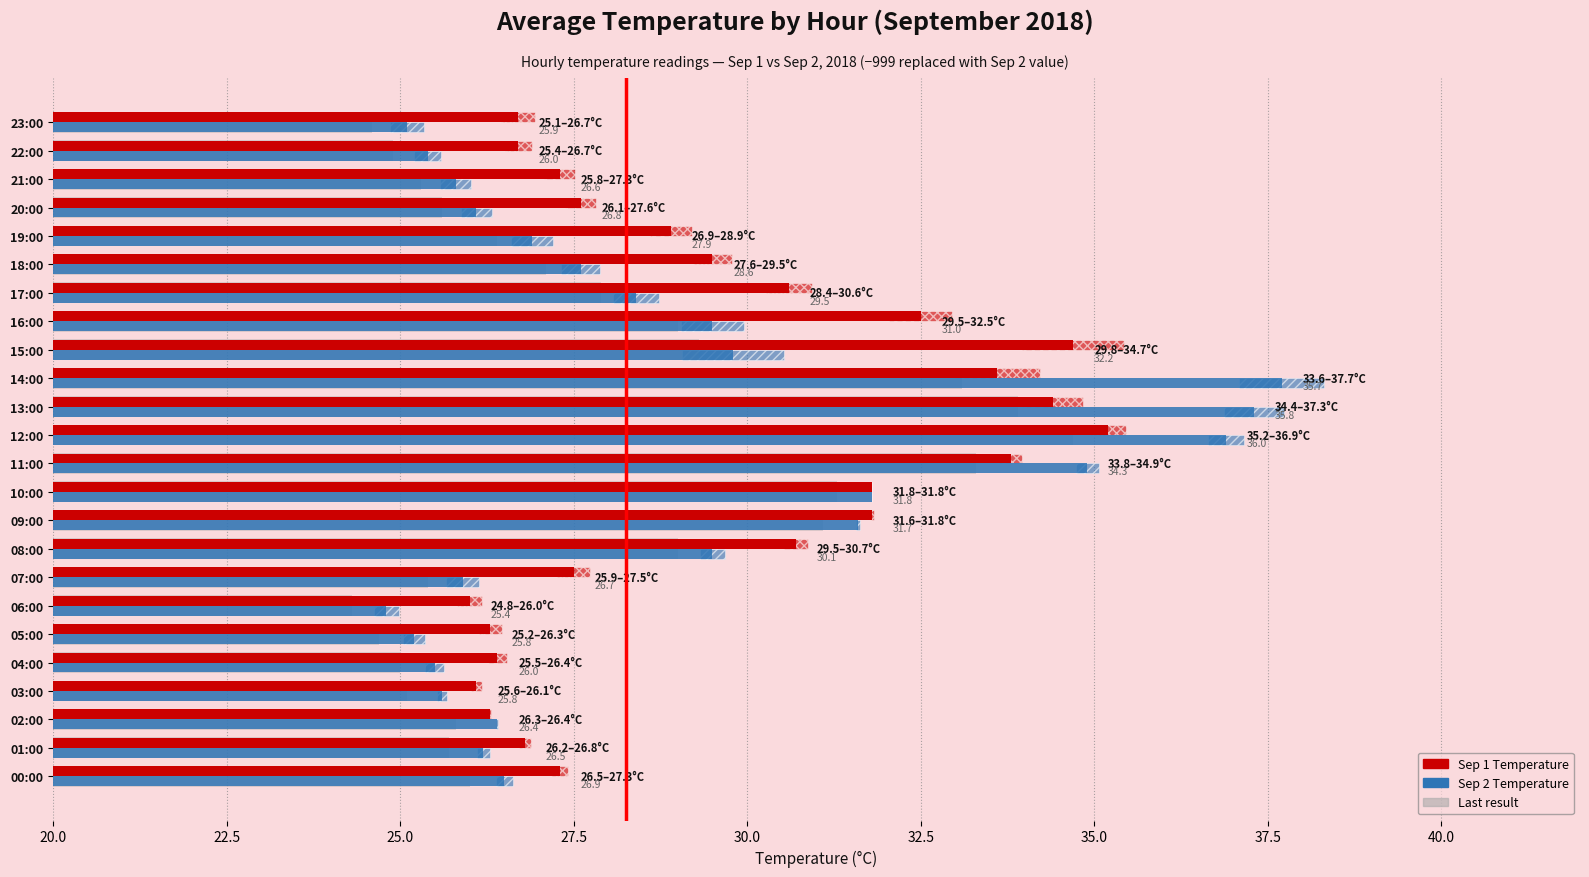

At which category is the sum across all series the highest?

12:00